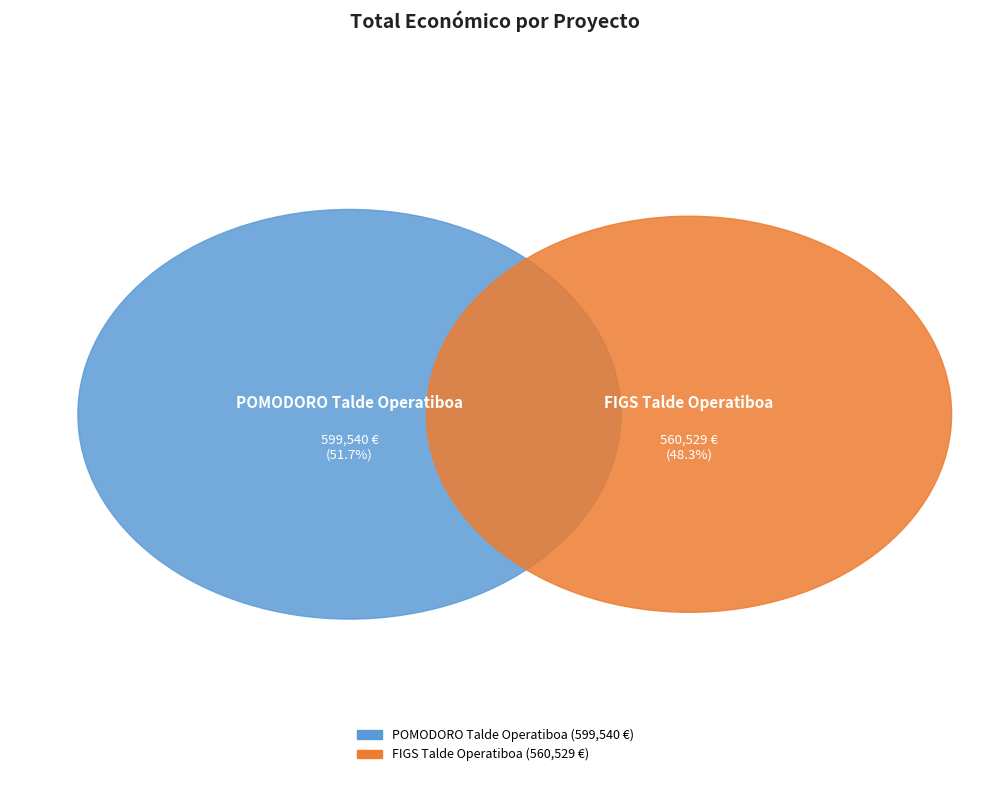

Which category accounts for the majority?

POMODORO Talde Operatiboa